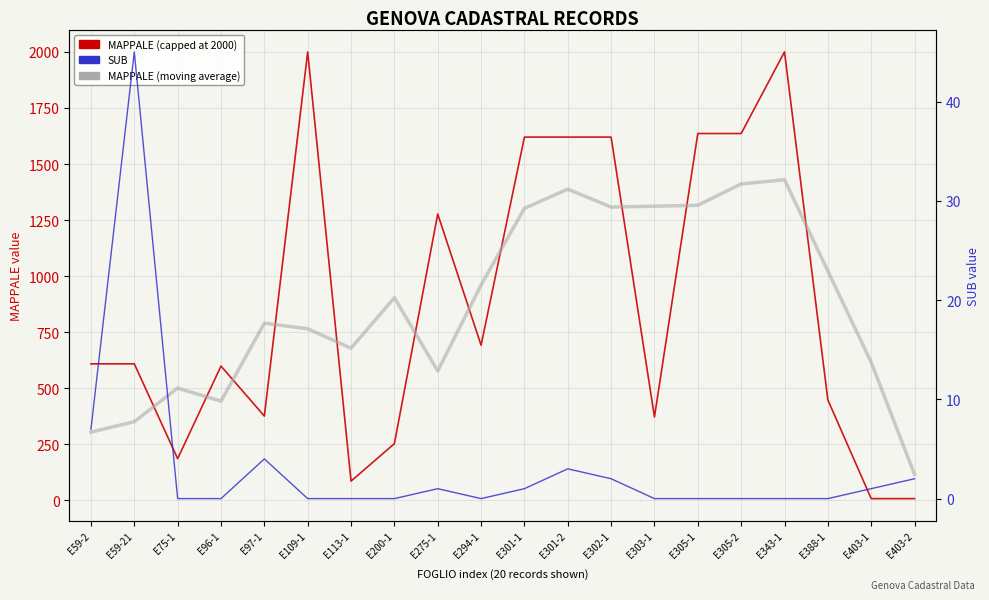

At which label does MAPPALE (capped at 2000) reach its peak?

E109-1